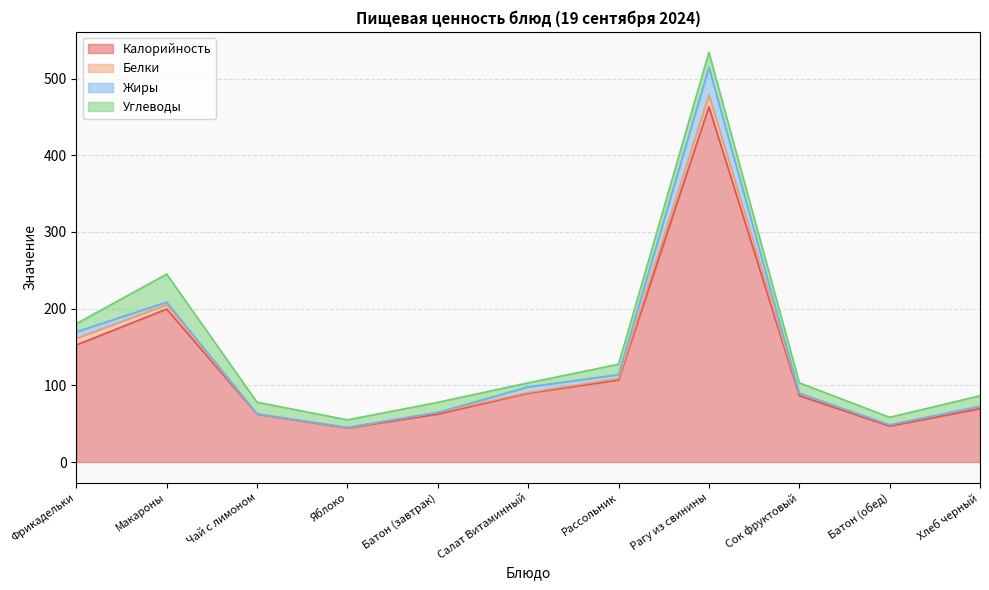

What position from the left is Яблоко?

4